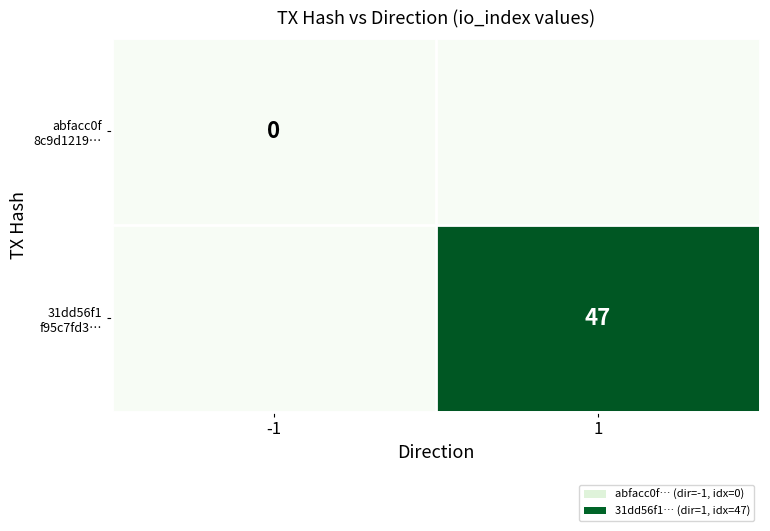

The value of abfacc0f 8c9d1219… at -1 is 0. True or false?

True